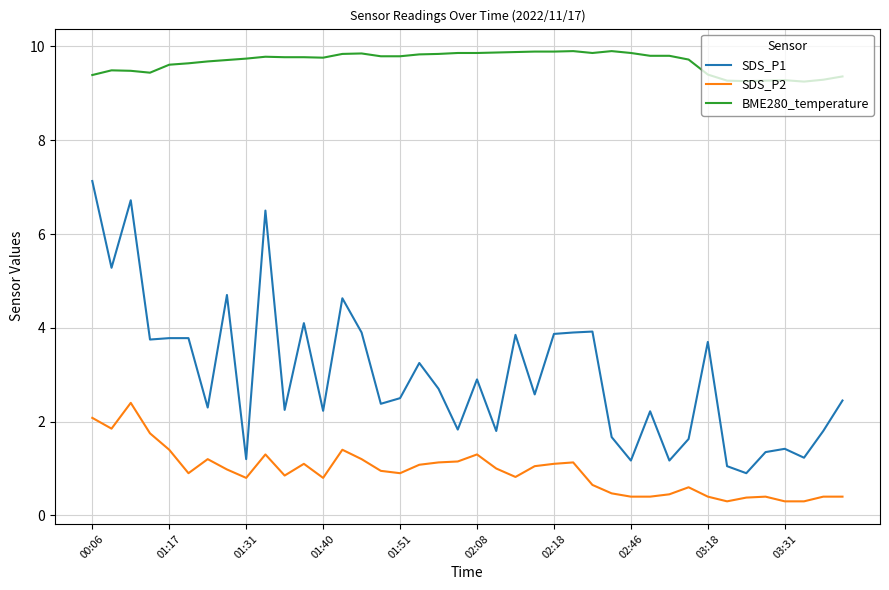

Which series has the widest spread of values?

SDS_P1